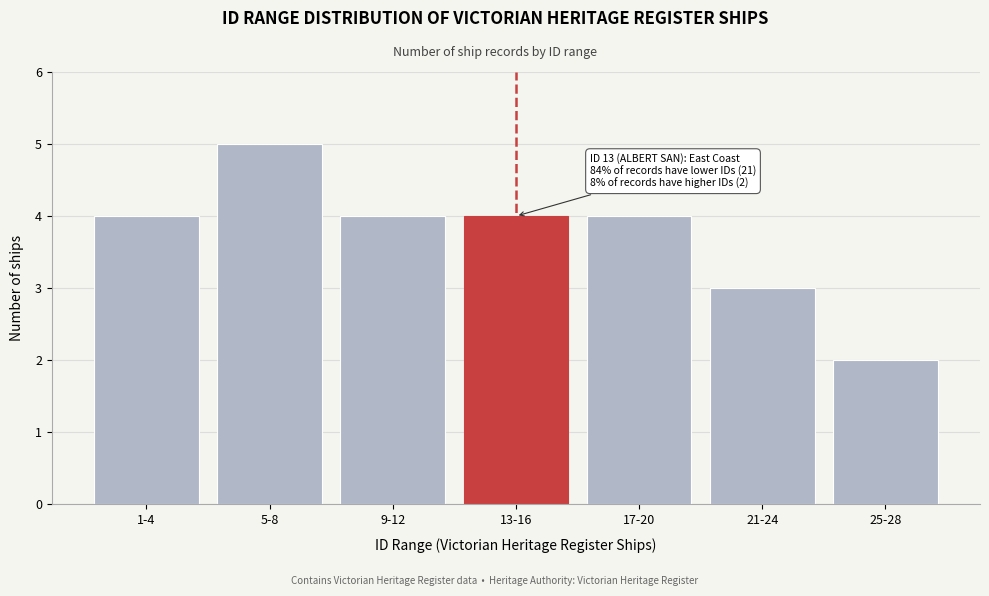

Reading left to right, extract all data points from this chart.

1-4=4	5-8=5	9-12=4	13-16=4	17-20=4	21-24=3	25-28=2